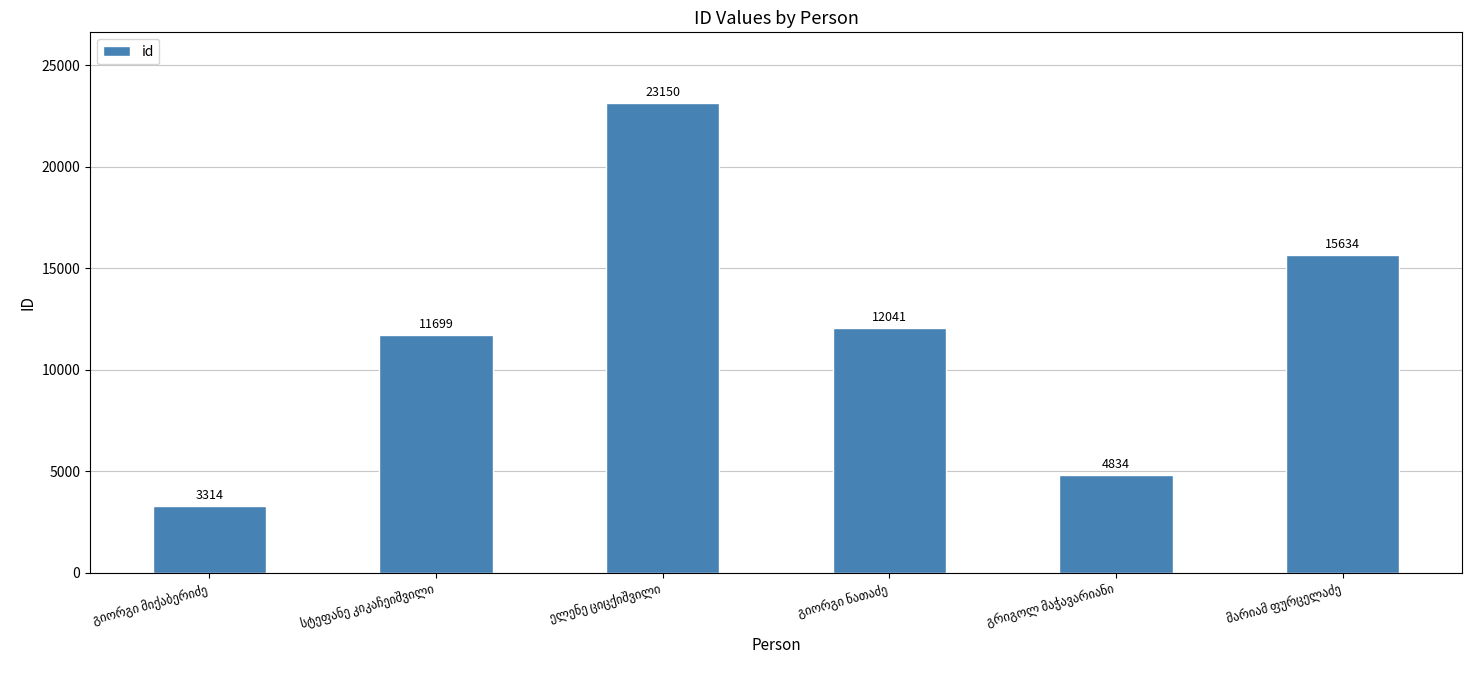

What is the difference between the maximum and minimum values?

19836